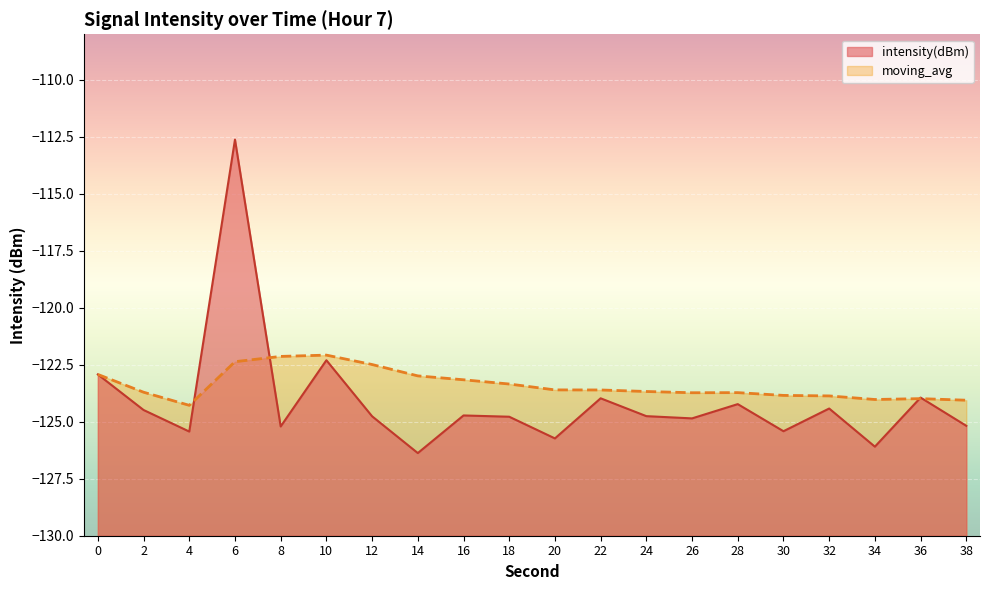

What are all the series names shown in the legend?

intensity(dBm), moving_avg